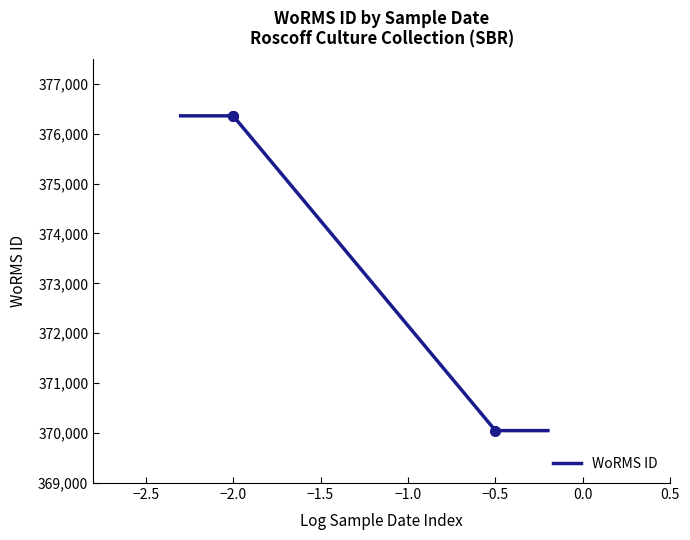

What is the lowest value of the WoRMS ID series?

370050.0